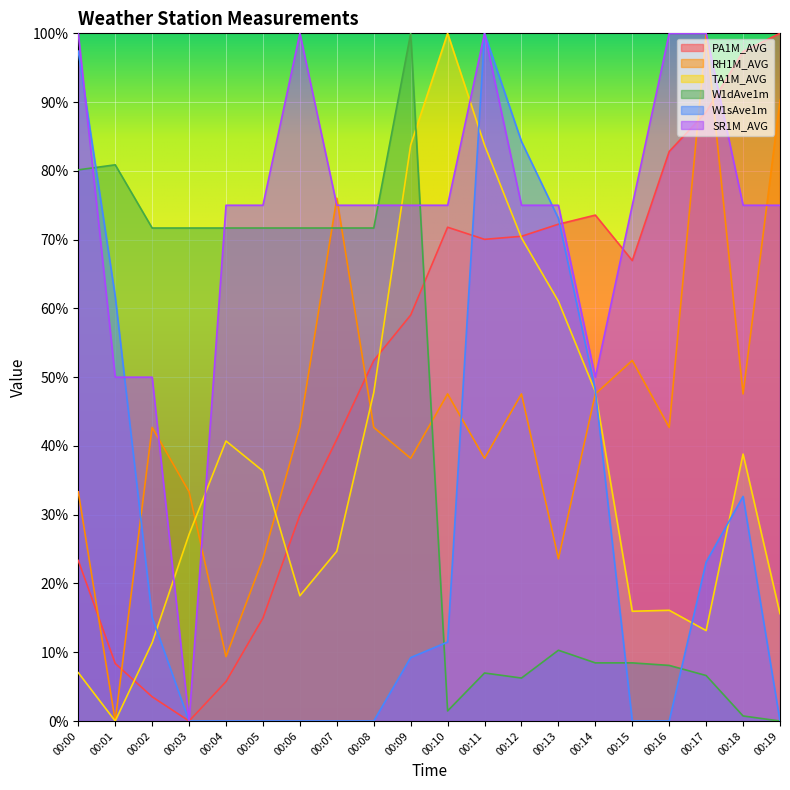

What is the spread (max minus min) of values at 00:15?

75.0